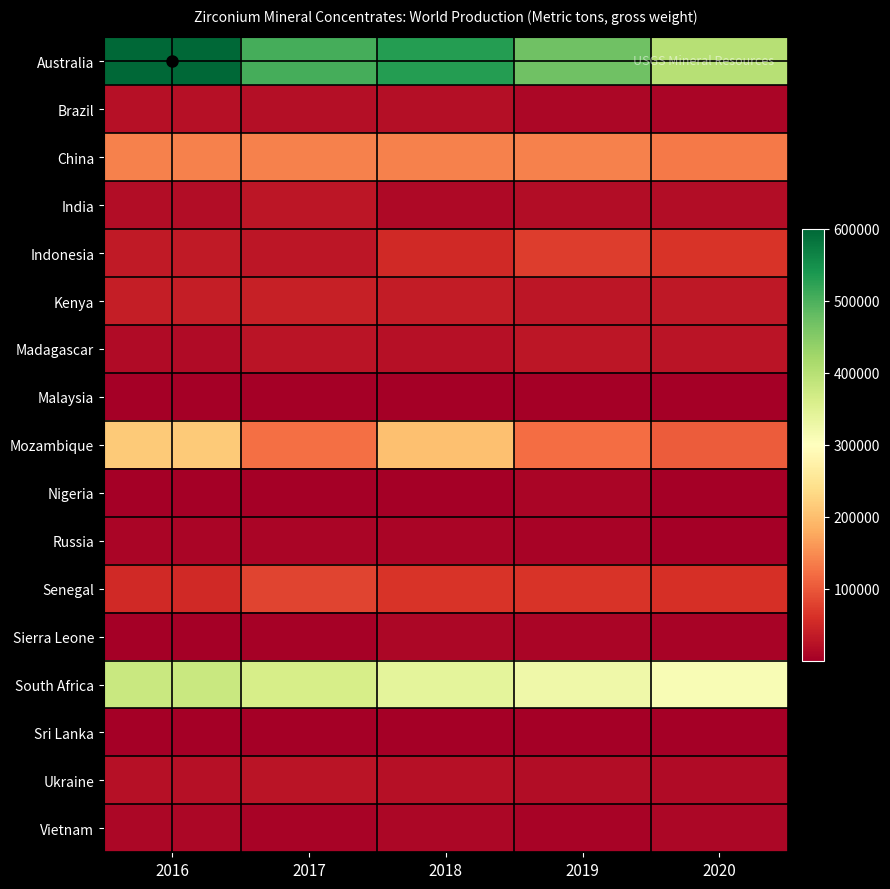

Which series has the widest spread of values?

Australia